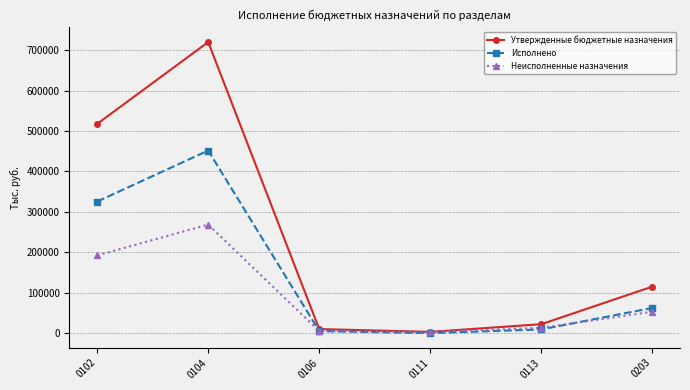

What are all the series names shown in the legend?

Утвержденные бюджетные назначения, Исполнено, Неисполненные назначения